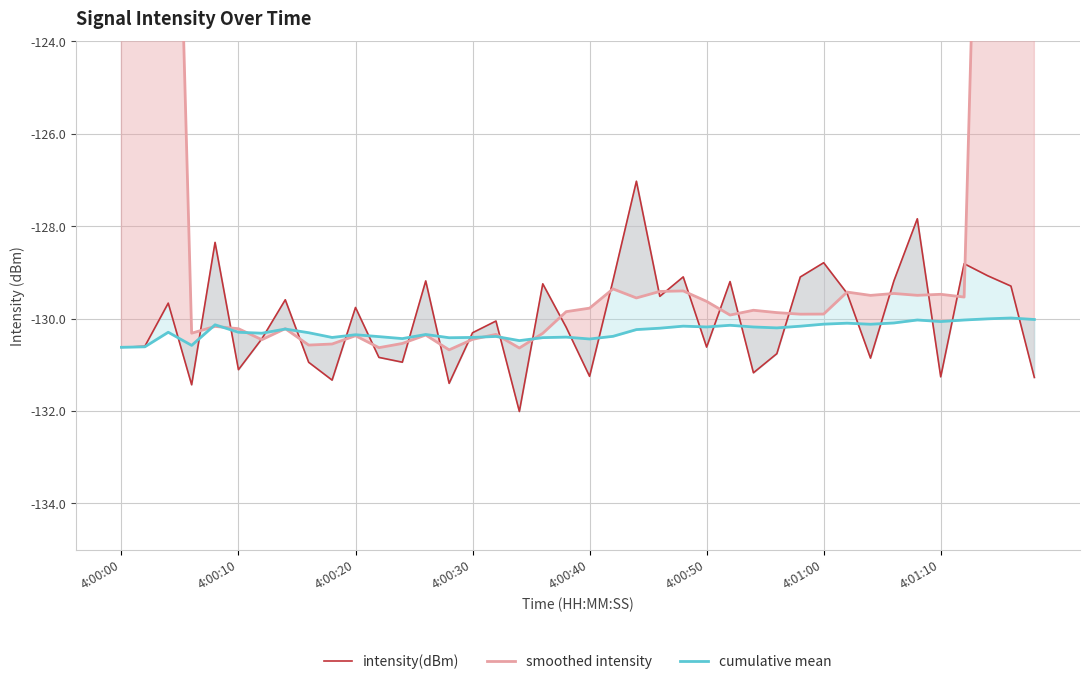

What is the average value of the smoothed intensity series?

-124.4